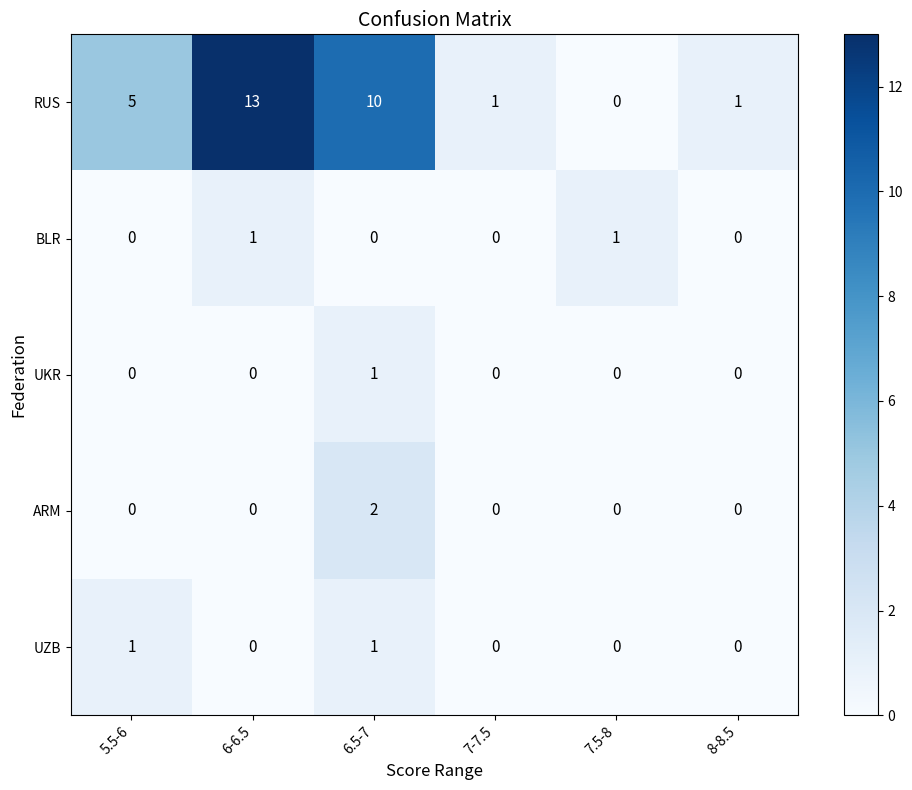

What is the total value across all series at 8-8.5?

1